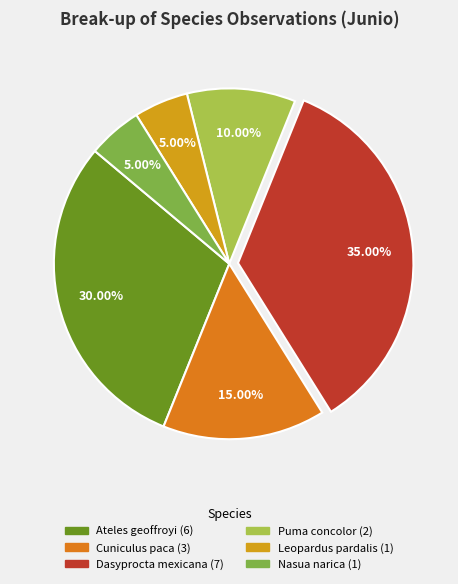

Count the number of slices in the pie.

6